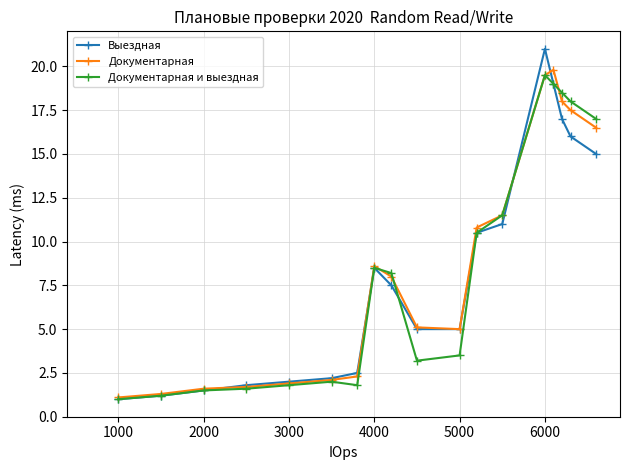

What are all the series names shown in the legend?

Выездная, Документарная, Документарная и выездная